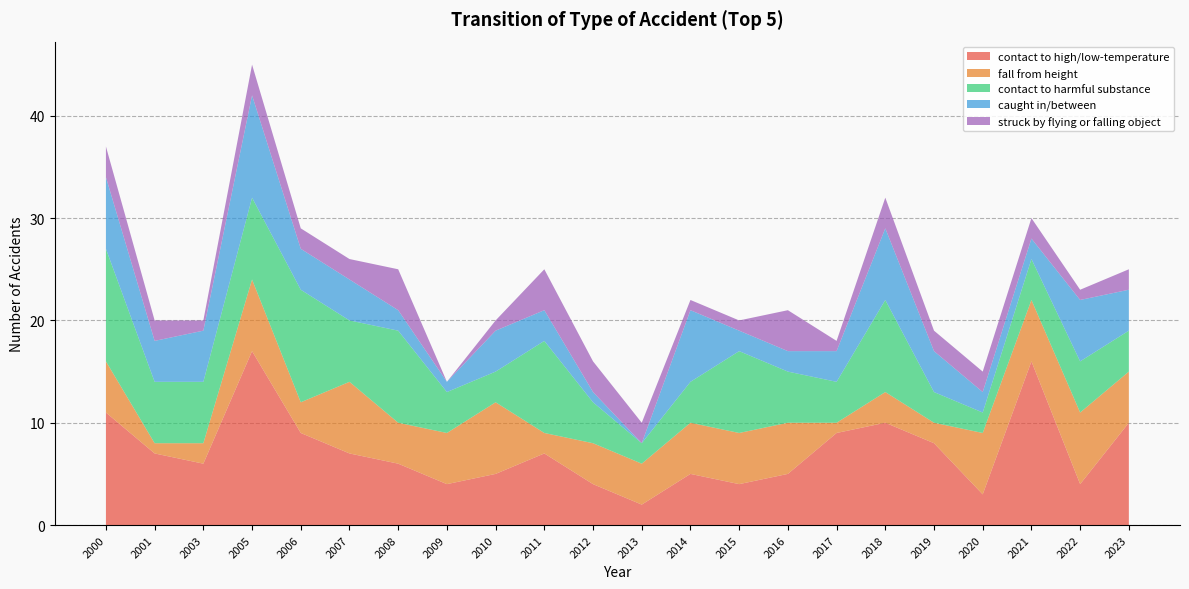

Reading left to right, list all the values displayed in this chart.

contact to high/low-temperature: 11	7	6	17	9	7	6	4	5	7	4	2	5	4	5	9	10	8	3	16	4	10
fall from height: 5	1	2	7	3	7	4	5	7	2	4	4	5	5	5	1	3	2	6	6	7	5
contact to harmful substance: 11	6	6	8	11	6	9	4	3	9	4	2	4	8	5	4	9	3	2	4	5	4
caught in/between: 7	4	5	10	4	4	2	1	4	3	1	0	7	2	2	3	7	4	2	2	6	4
struck by flying or falling object: 3	2	1	3	2	2	4	0	1	4	3	2	1	1	4	1	3	2	2	2	1	2